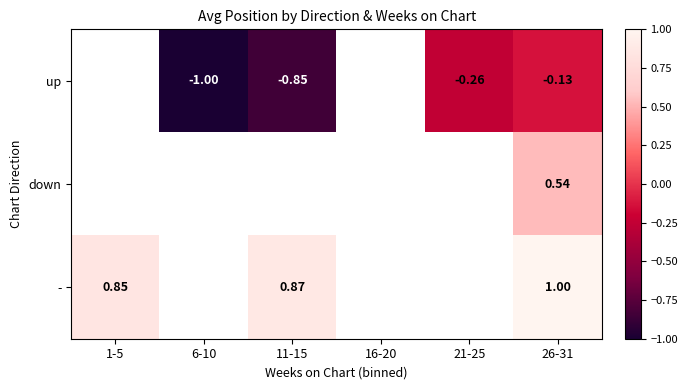

The down series shows 0.5 at 26-31. True or false?

True